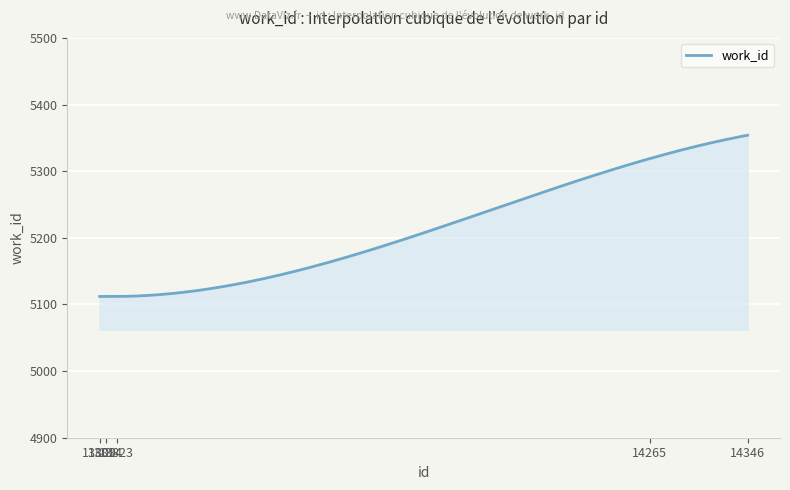

What is the minimum value shown in the chart?

5112.0